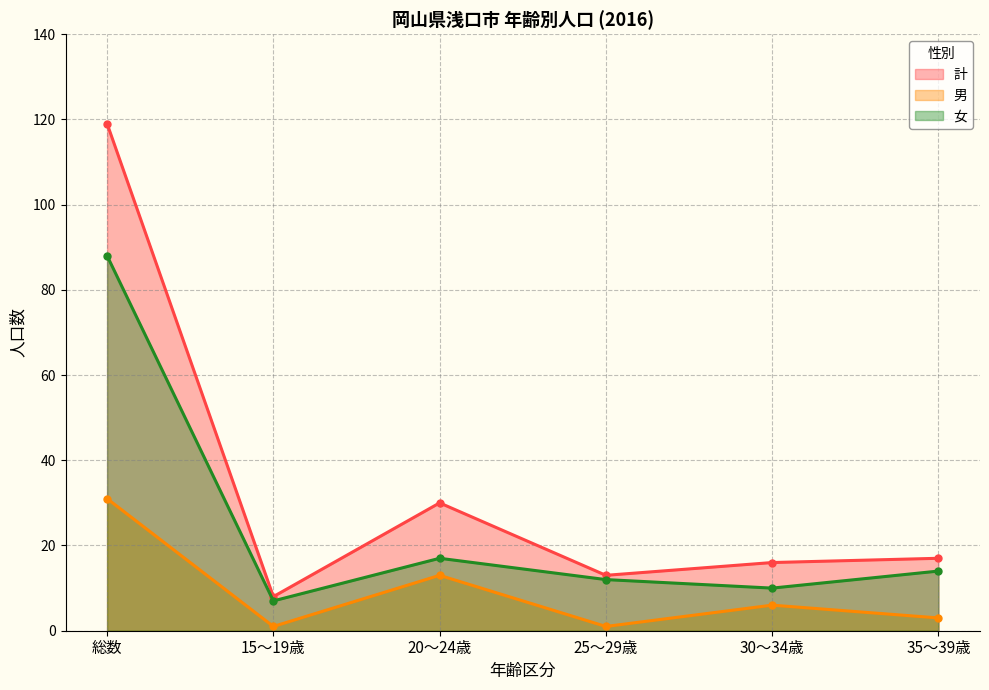

What is the difference between the maximum and minimum values in the 男 series?

30